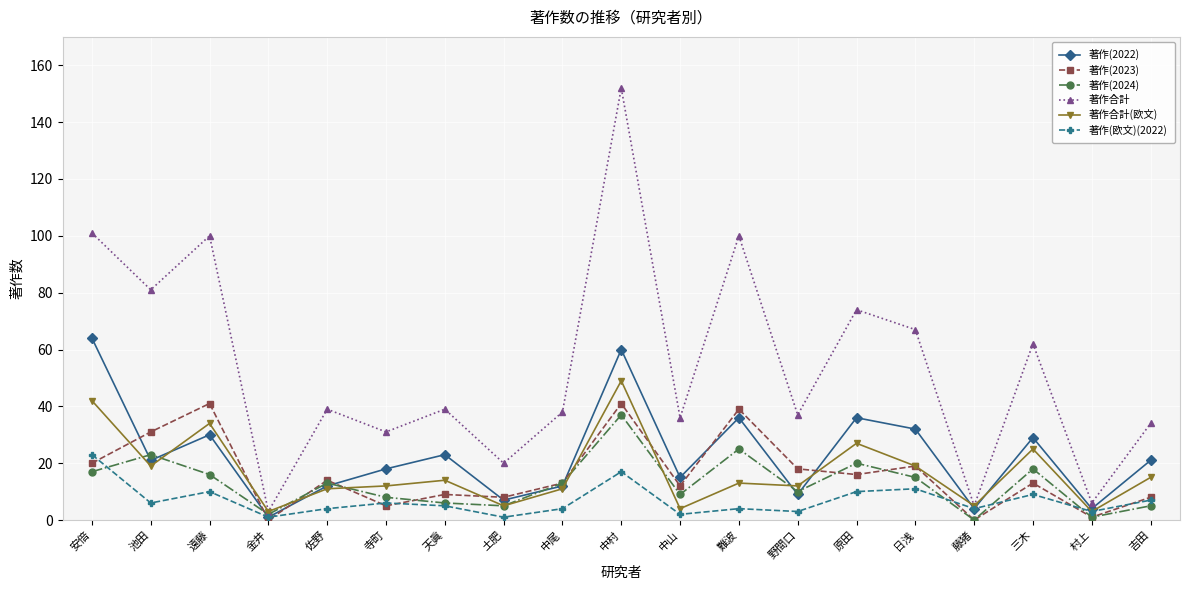

The value of 著作(2023) at 三木 is 13. True or false?

True